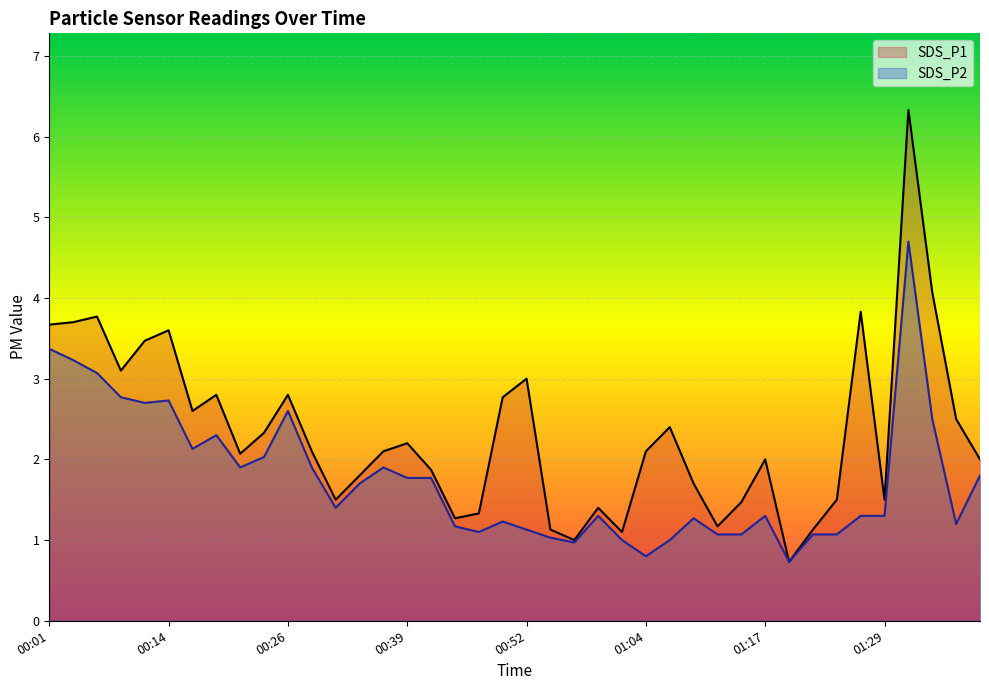

At how many categories does at least one series exceed 1?

38